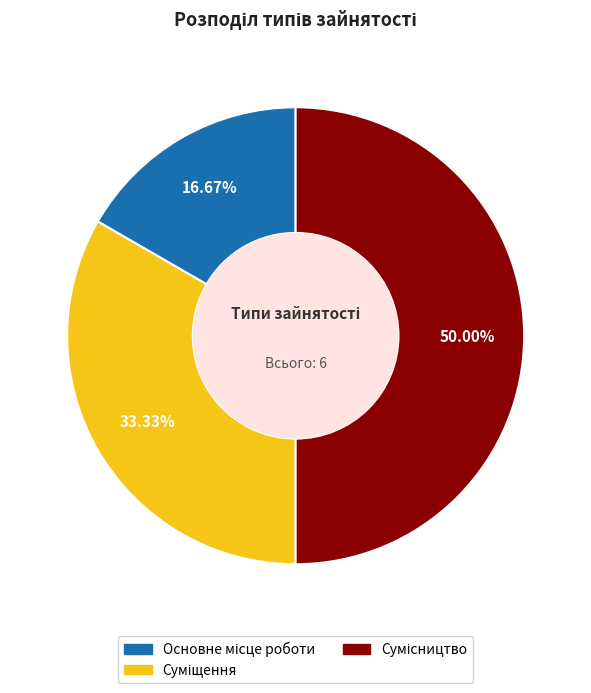

To the nearest percent, what is the average slice percentage?

33%